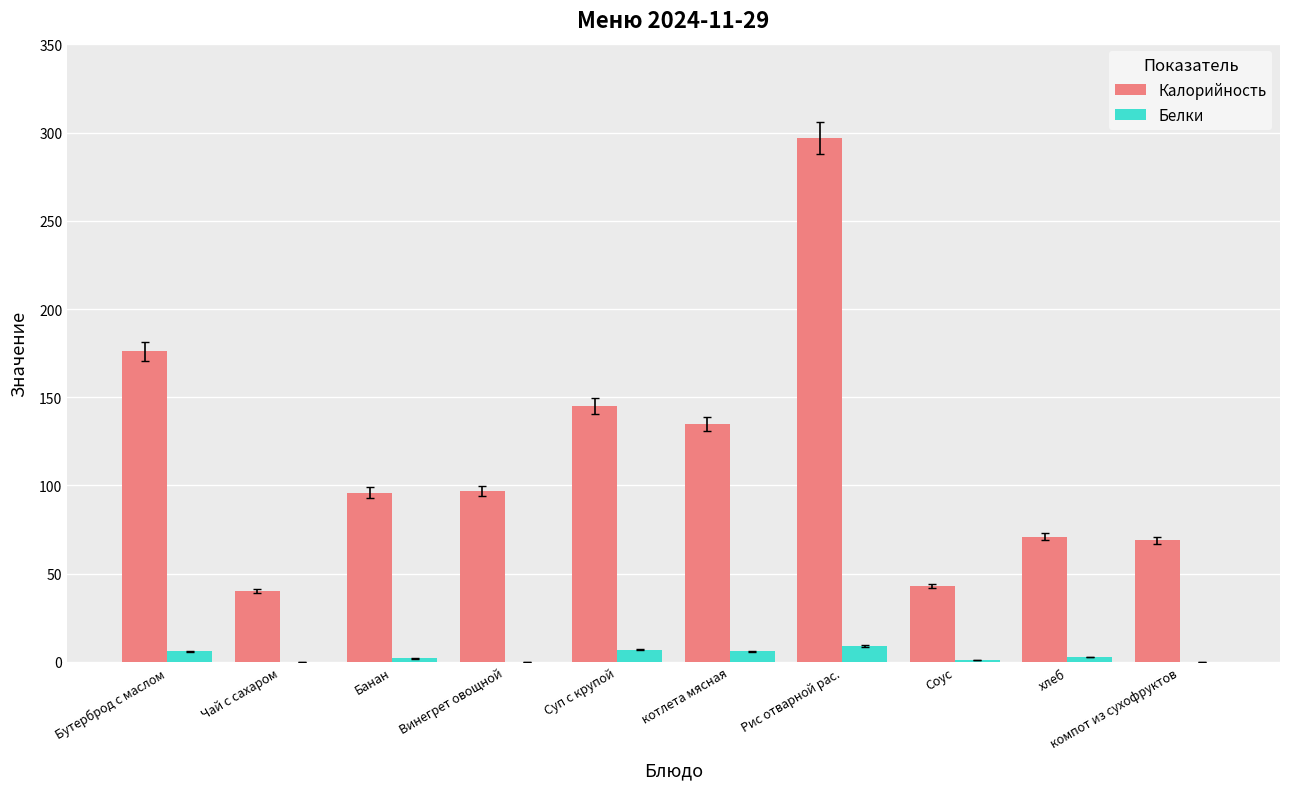

Which series changed the most between Суп с крупой and Соус?

Калорийность